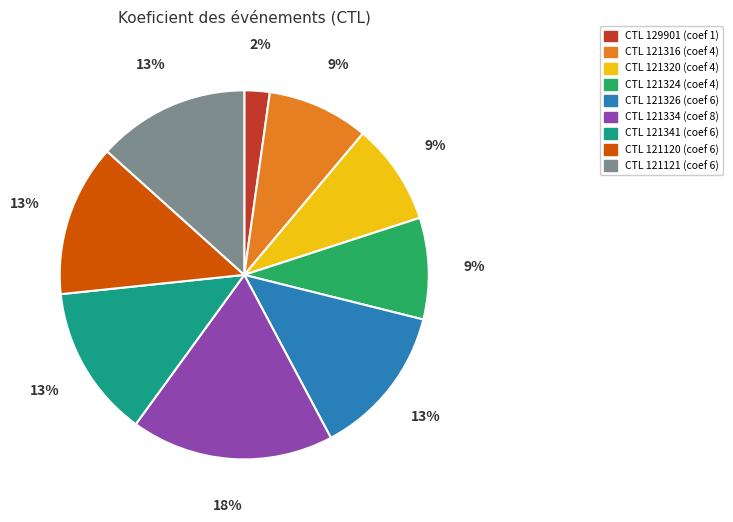

Is there any slice that represents more than half of the pie?

No